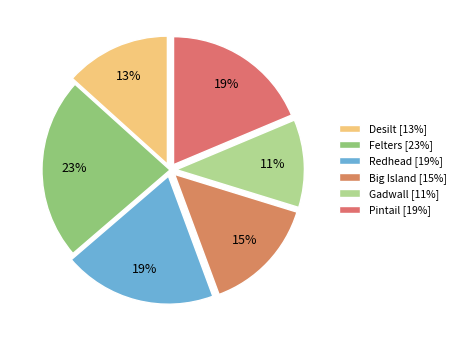

Does any single category account for the majority?

No